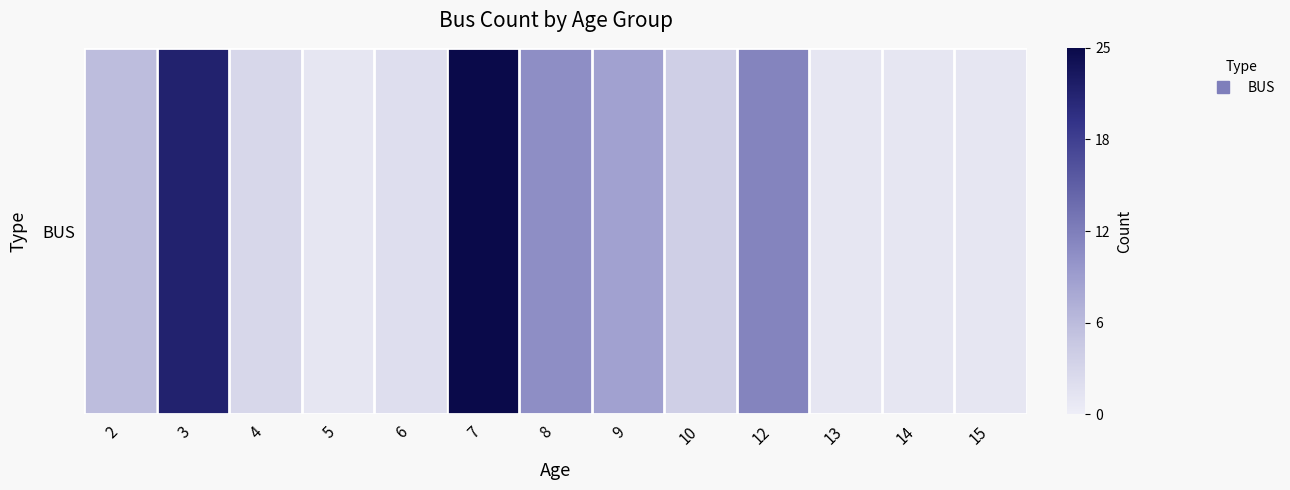

The value at 13 is 0.0. True or false?

False